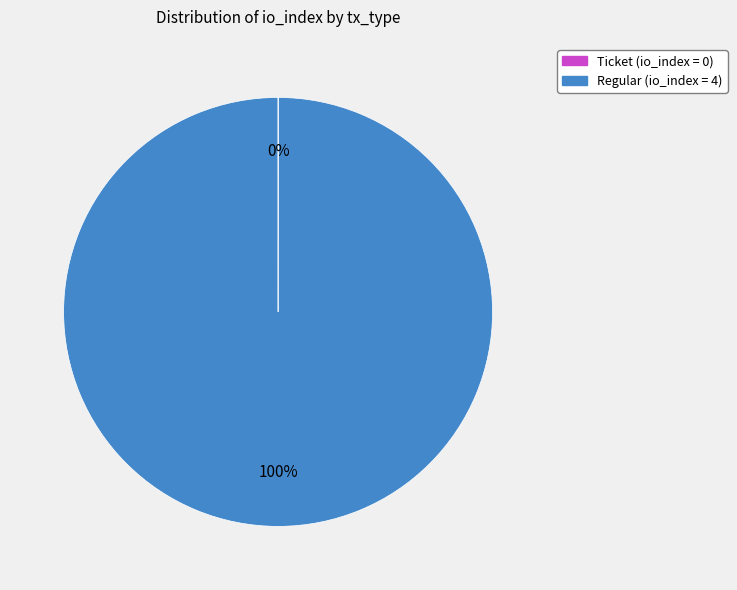

To the nearest percent, what is the average slice percentage?

50%